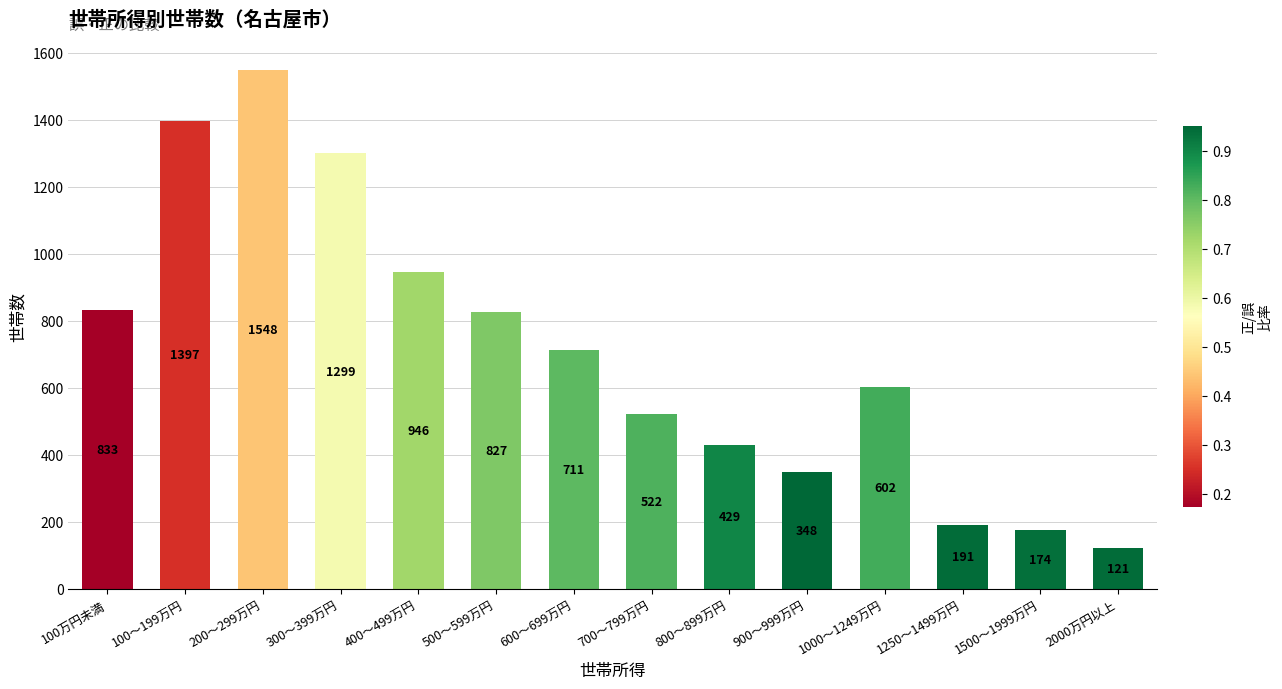

Does the chart contain any negative values?

No